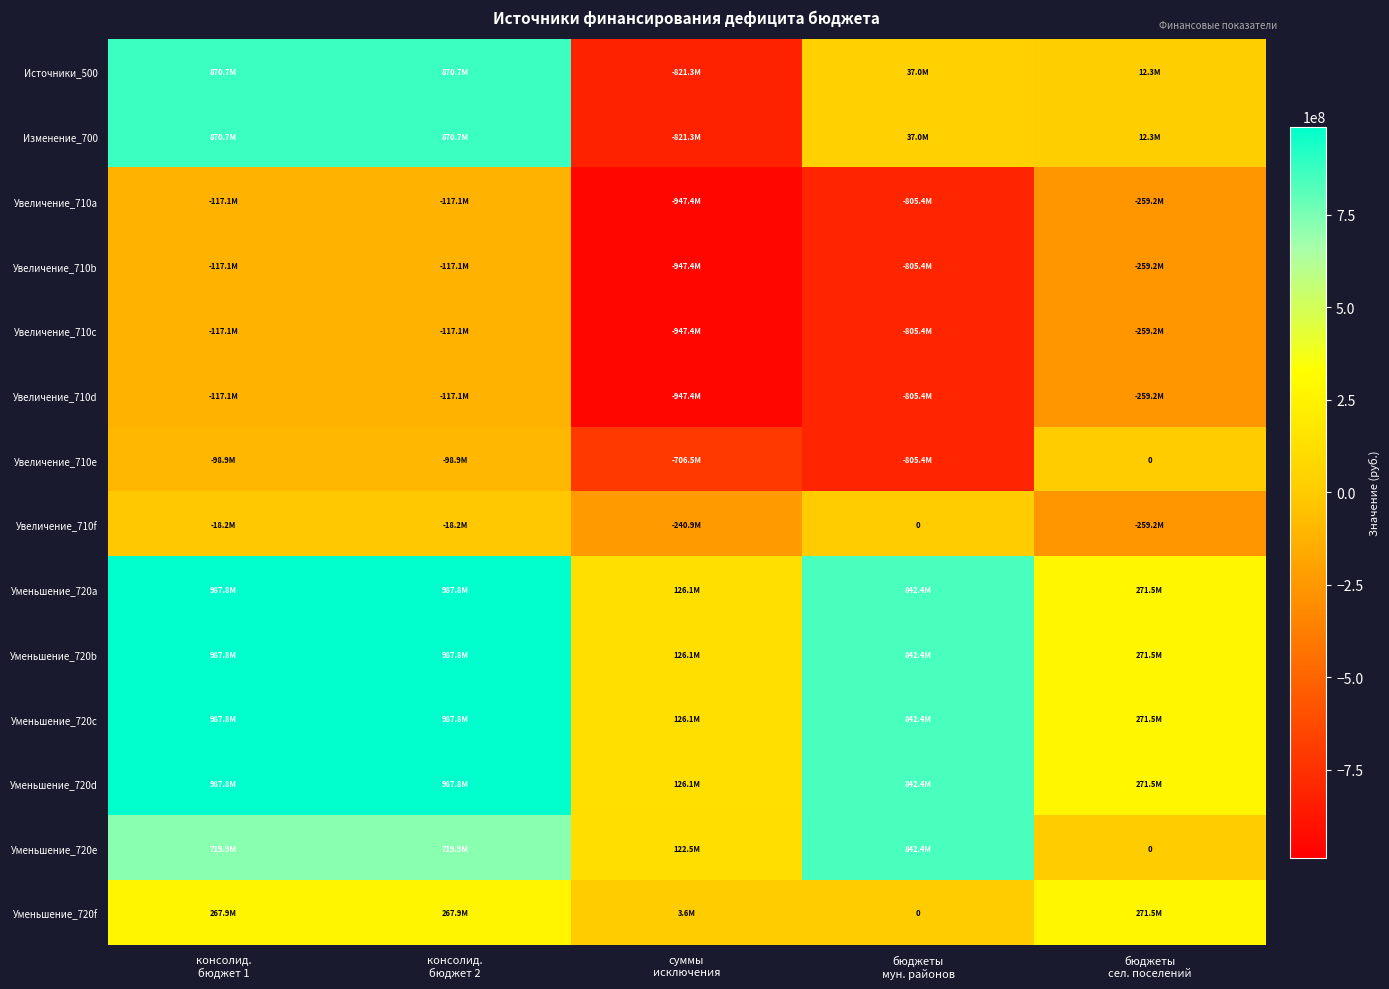

Which category has the highest value in the Уменьшение_720a series?

консолид. бюджет 1